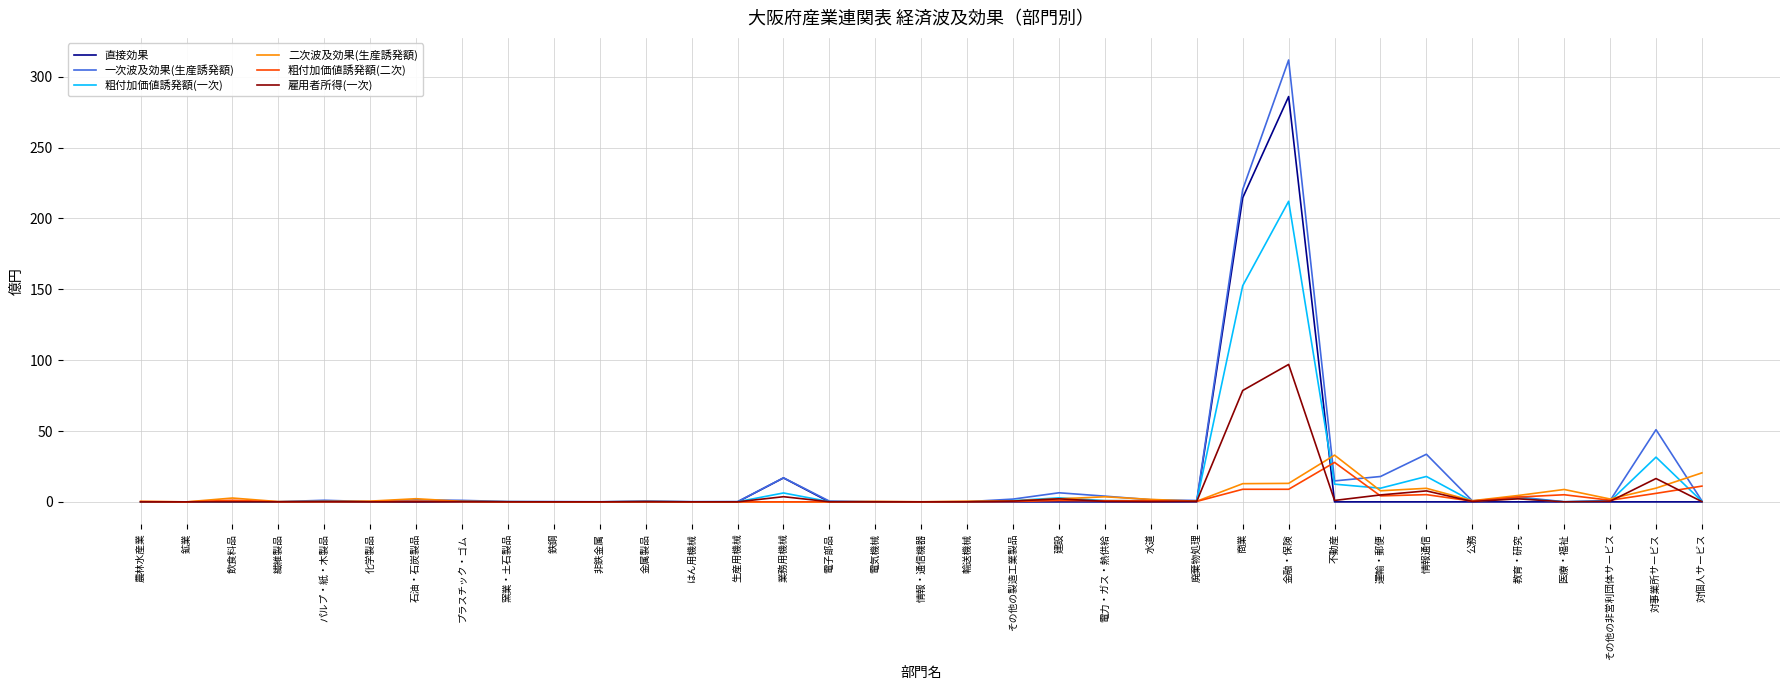

Is it true that 直接効果 equals 136.0 at 運輸・郵便?

False